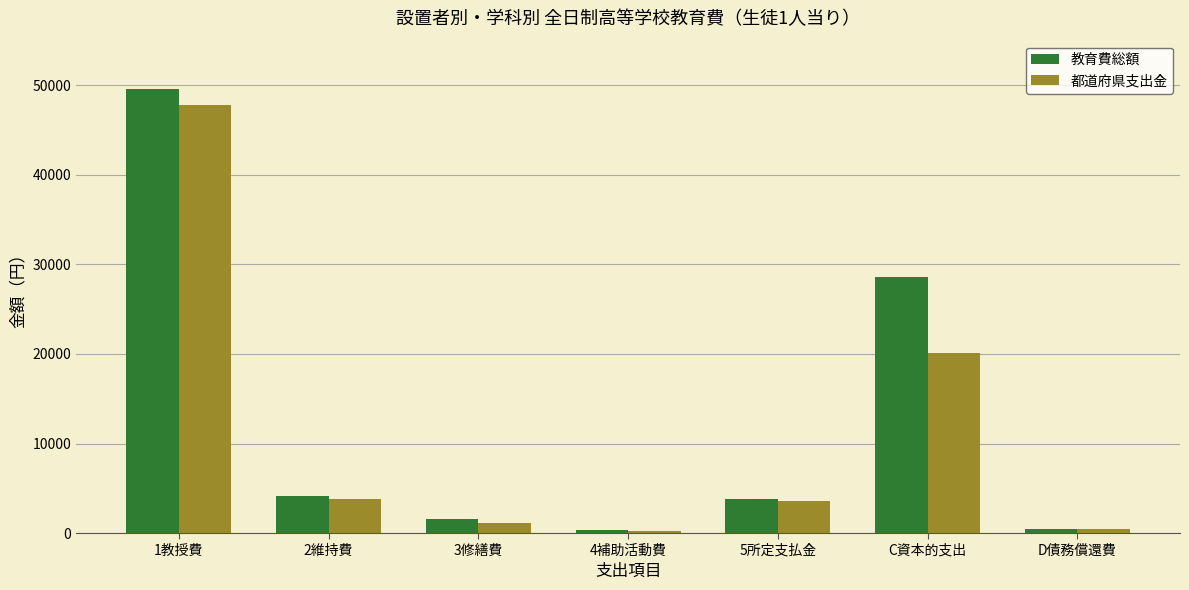

How many series are shown in this chart?

2